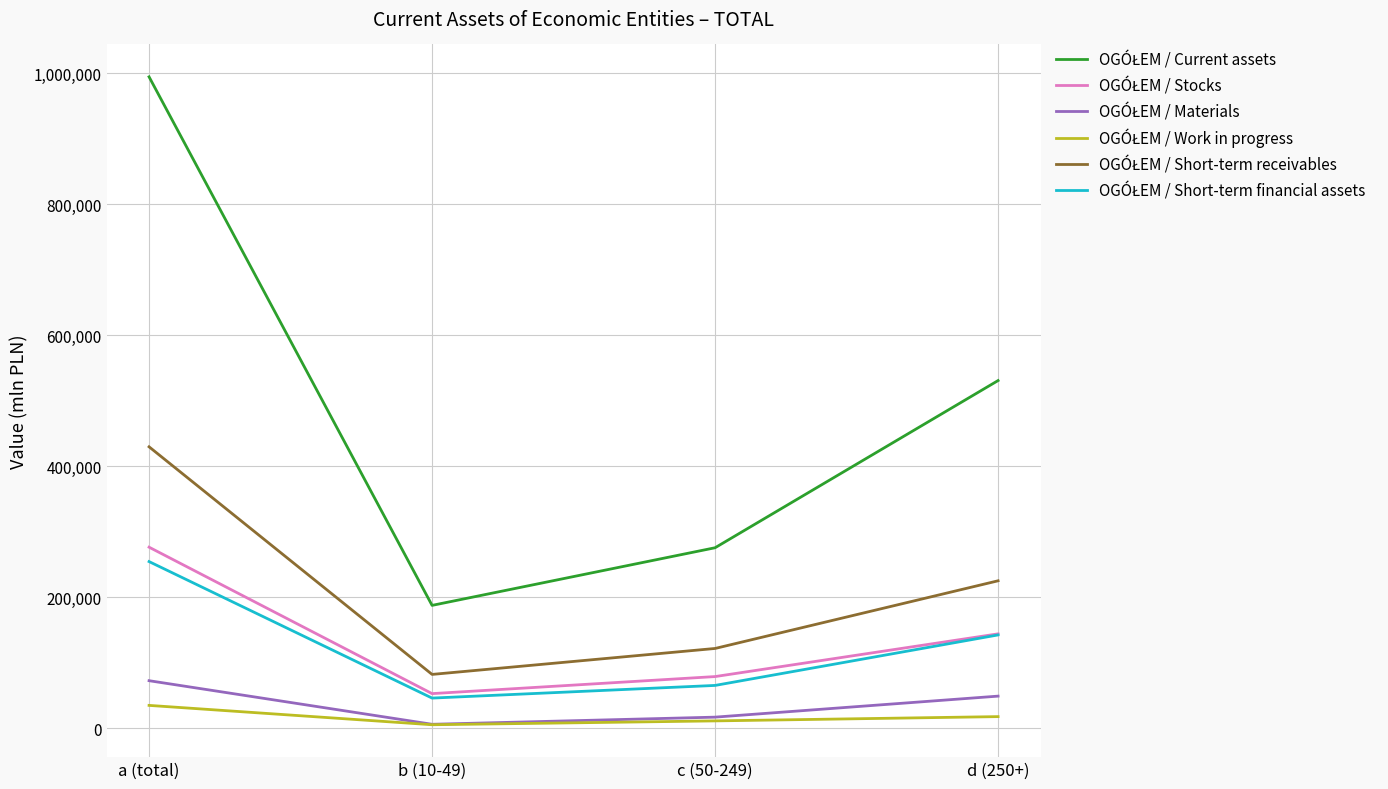

Which label corresponds to the largest value in the chart?

a (total)